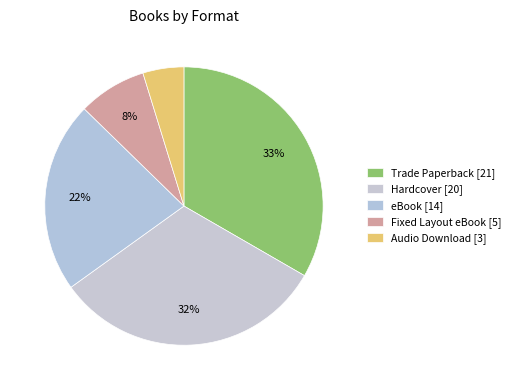

How many slices are in this pie chart?

5